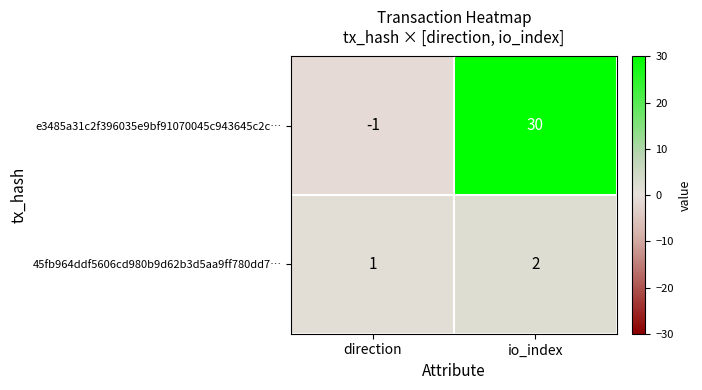

At how many categories does at least one series exceed 26?

1